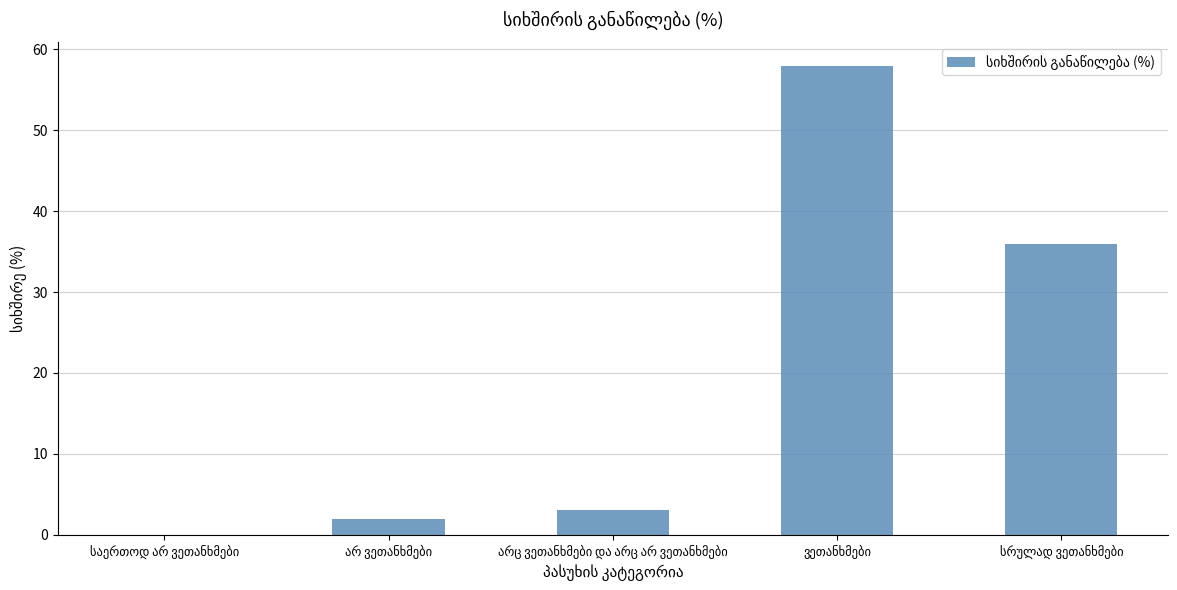

What is the sum of all values?

99